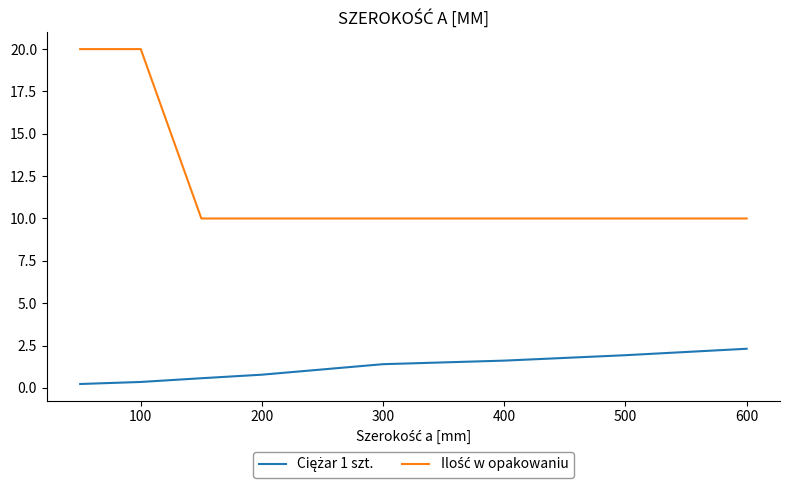

What is the greatest value displayed?

20.0